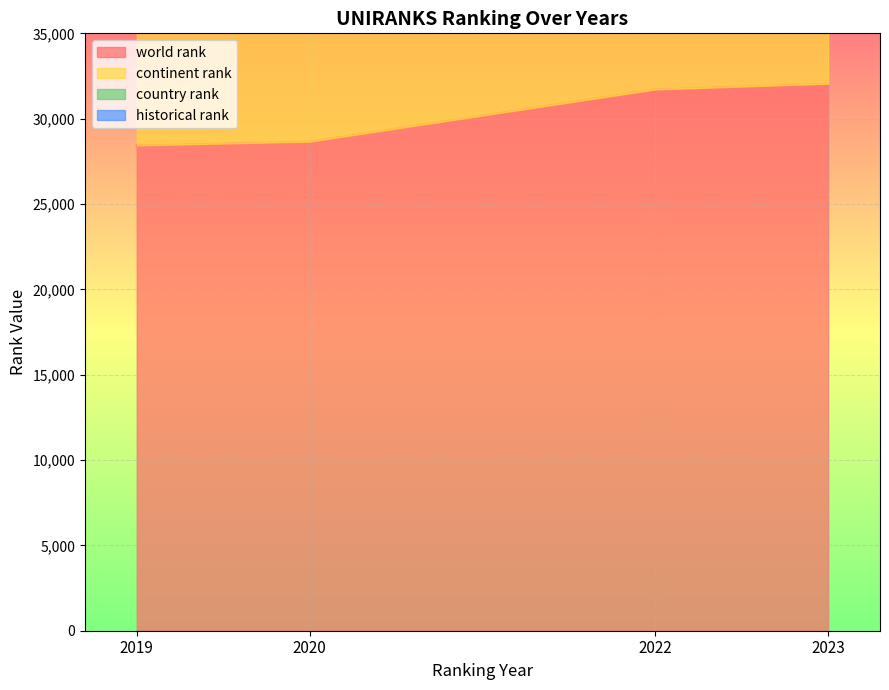

Reading right to left, extract all data points from this chart.

world rank: 32048.0	31711.0	28654.0	28431.0
continent rank: 49090.0	48572.0	43774.0	43122.0
historical rank: 83189.0	82317.0	74556.0	73997.5